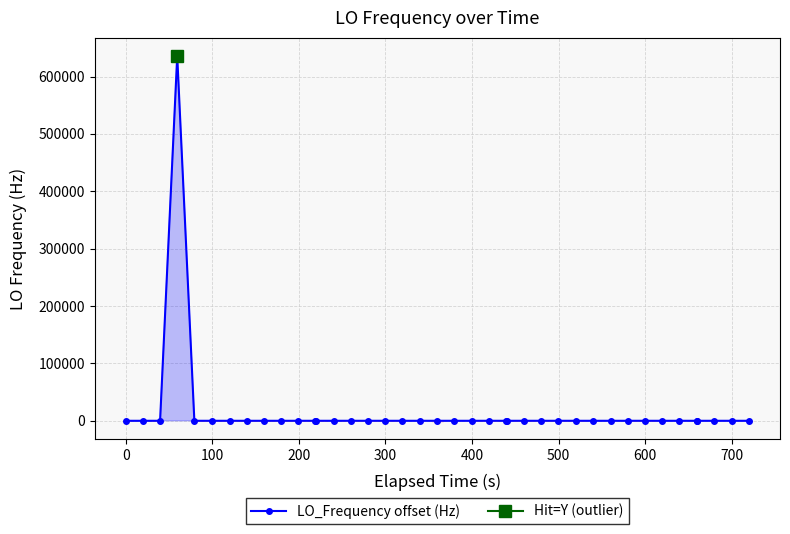

True or false: LO_Frequency offset (Hz) has more than 1 points higher than both neighbors.

True